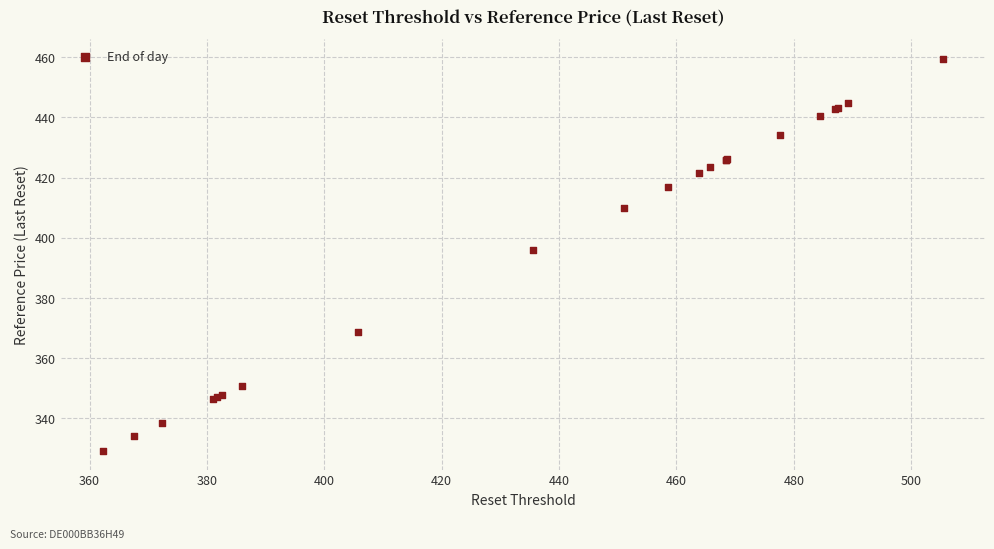

What Y value in the scatter plot is closest to 394?

395.9